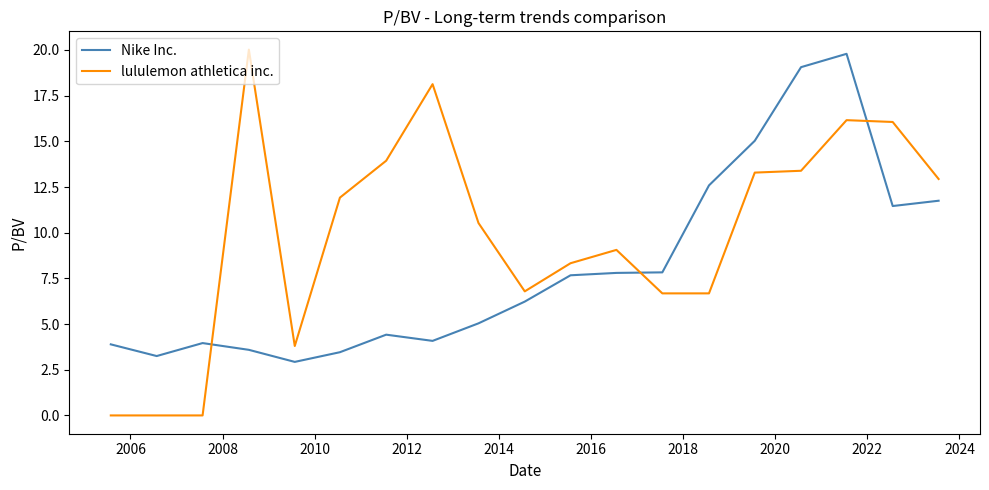

True or false: lululemon athletica inc. and Nike Inc. cross at least once.

True